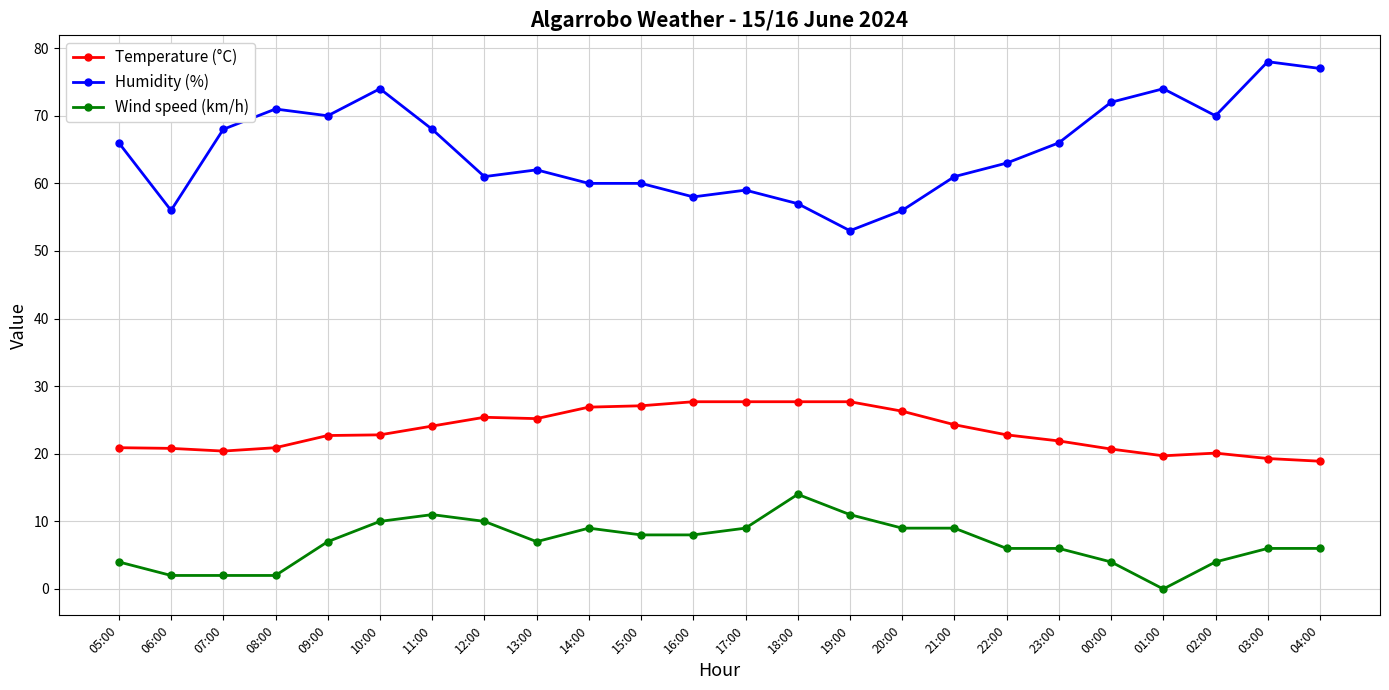

Is the value of Wind speed (km/h) at 17:00 greater than the value of Humidity (%) at 16:00?

No